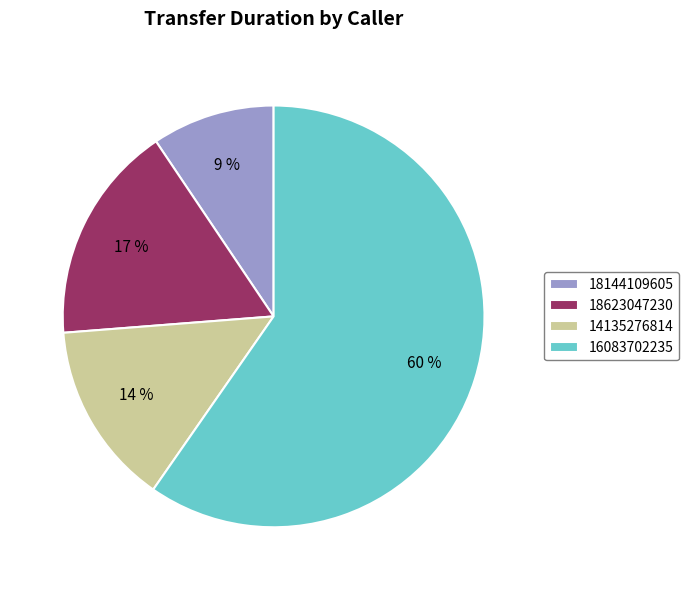

To the nearest percent, what is the combined percentage of 16083702235 and 18144109605?

69%